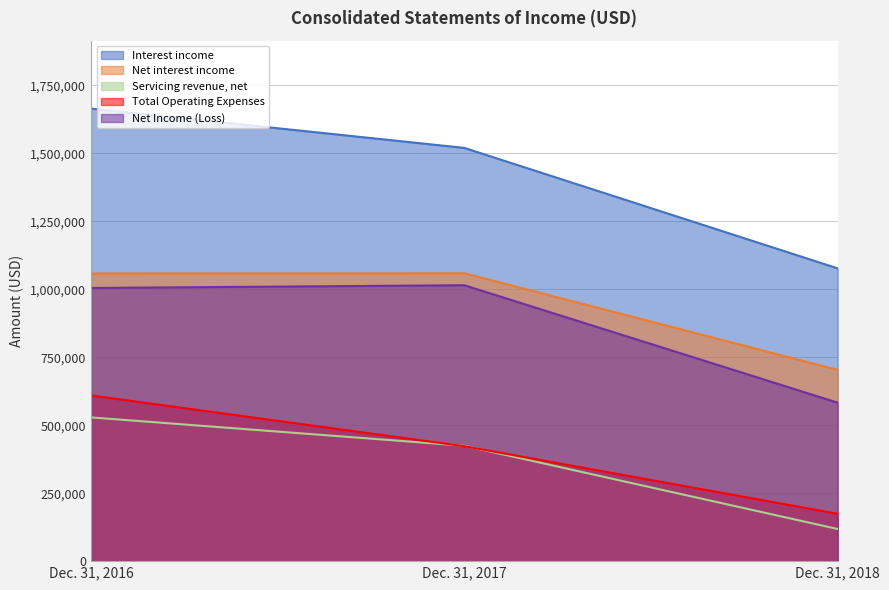

Does the chart display data point markers on the line(s)?

No